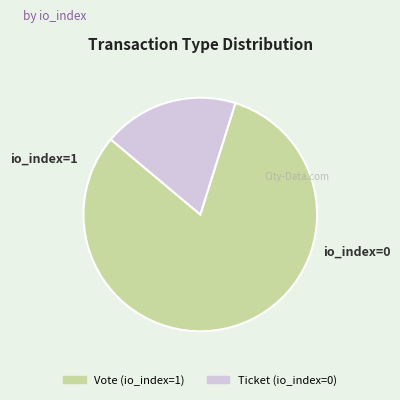

Is Ticket the majority of the pie?

No